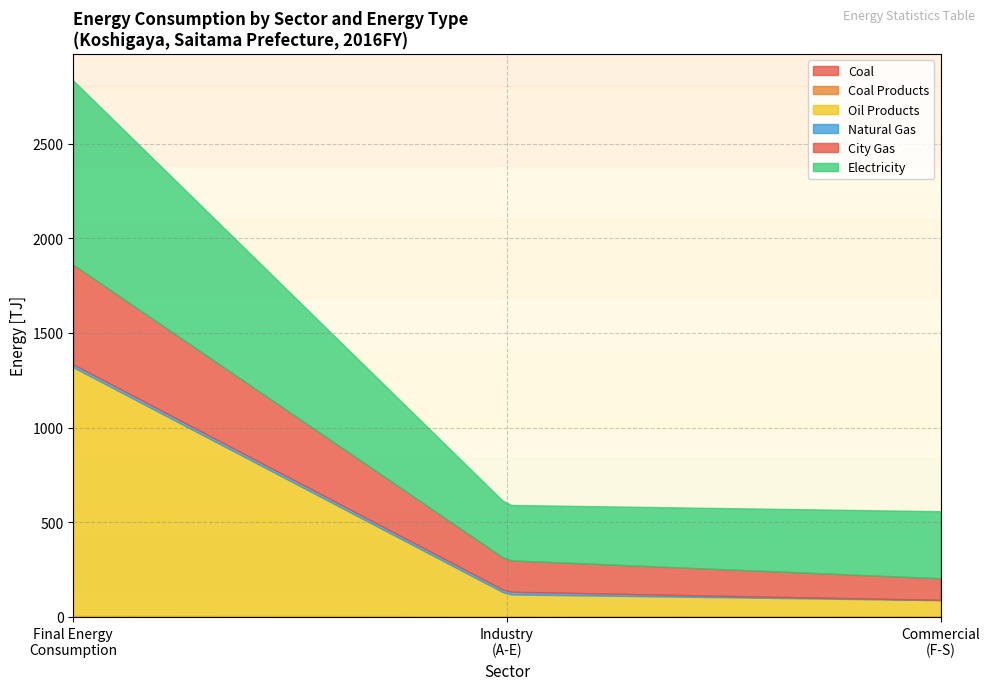

Count the number of data series in this chart.

6